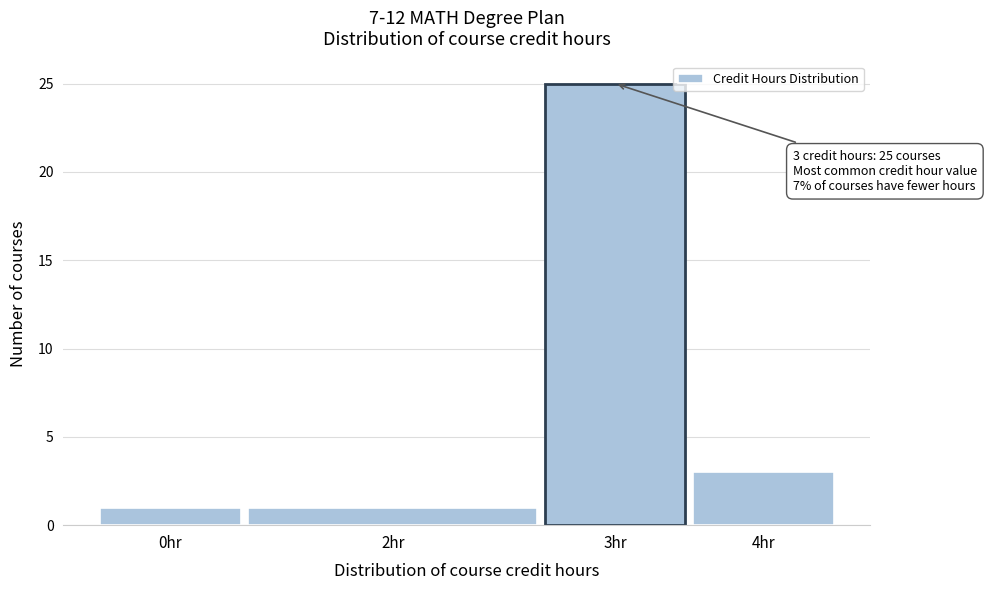

Reading left to right, what are all the values shown in this chart?

0hr=1	2hr=1	3hr=25	4hr=3